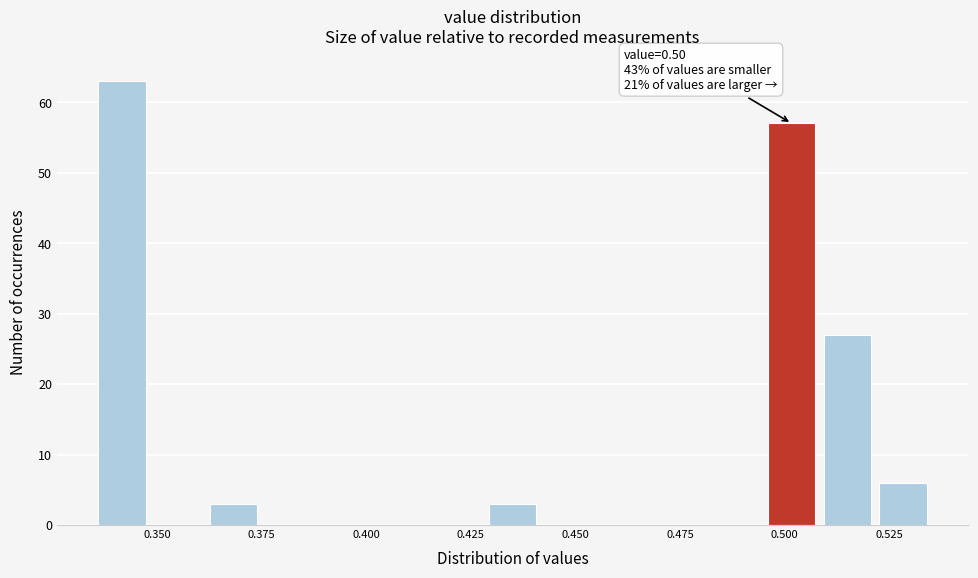

Read against the x-axis, roughly where is the centre of the tallest bar?

0.340